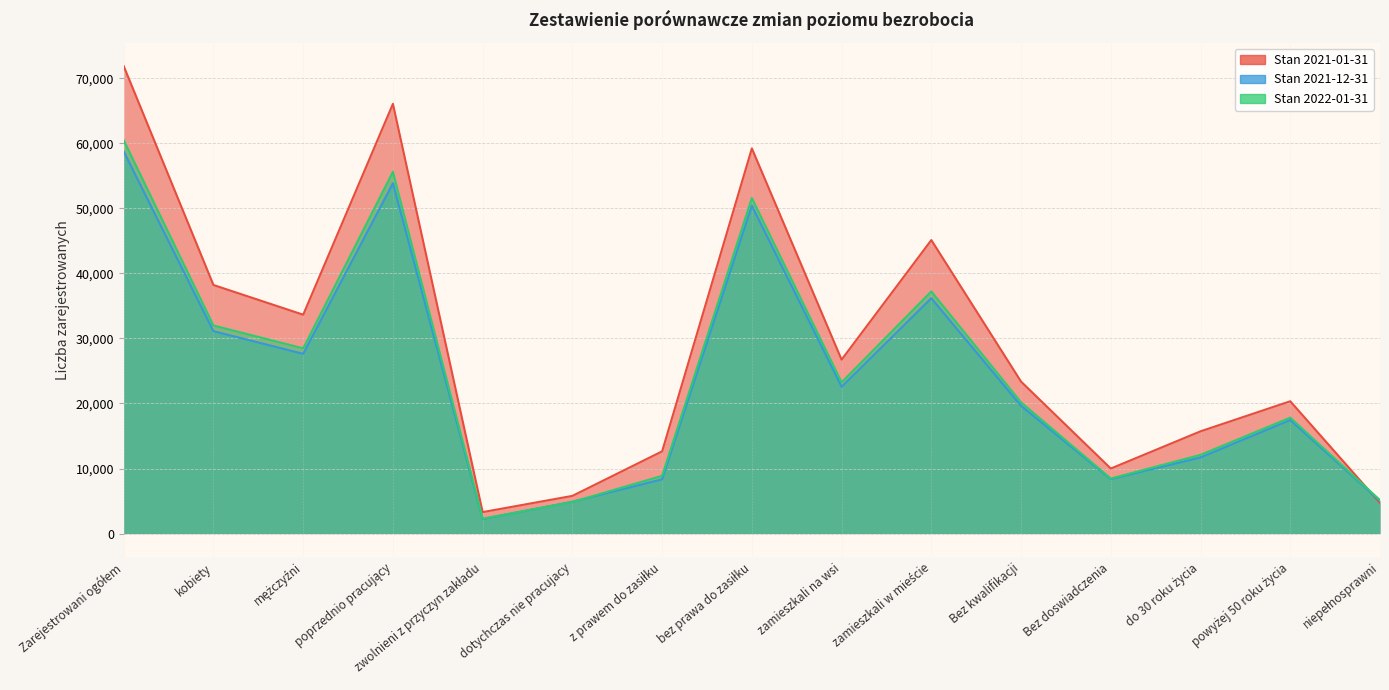

Where is the first local minimum for Stan 2021-12-31?

mężczyźni